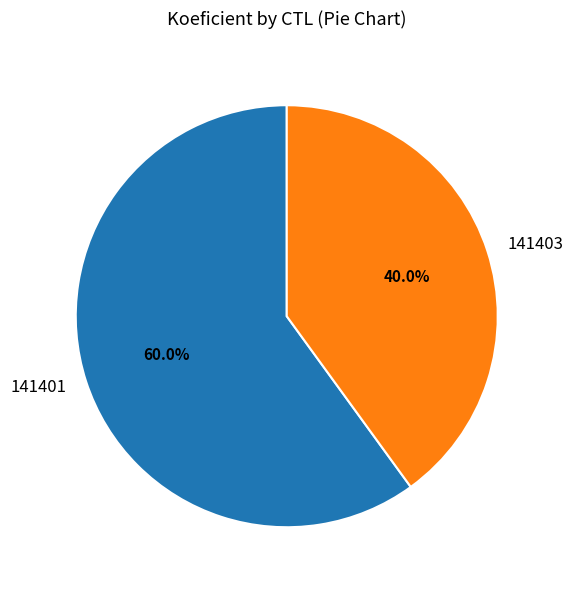

Which slice is the largest?

141401